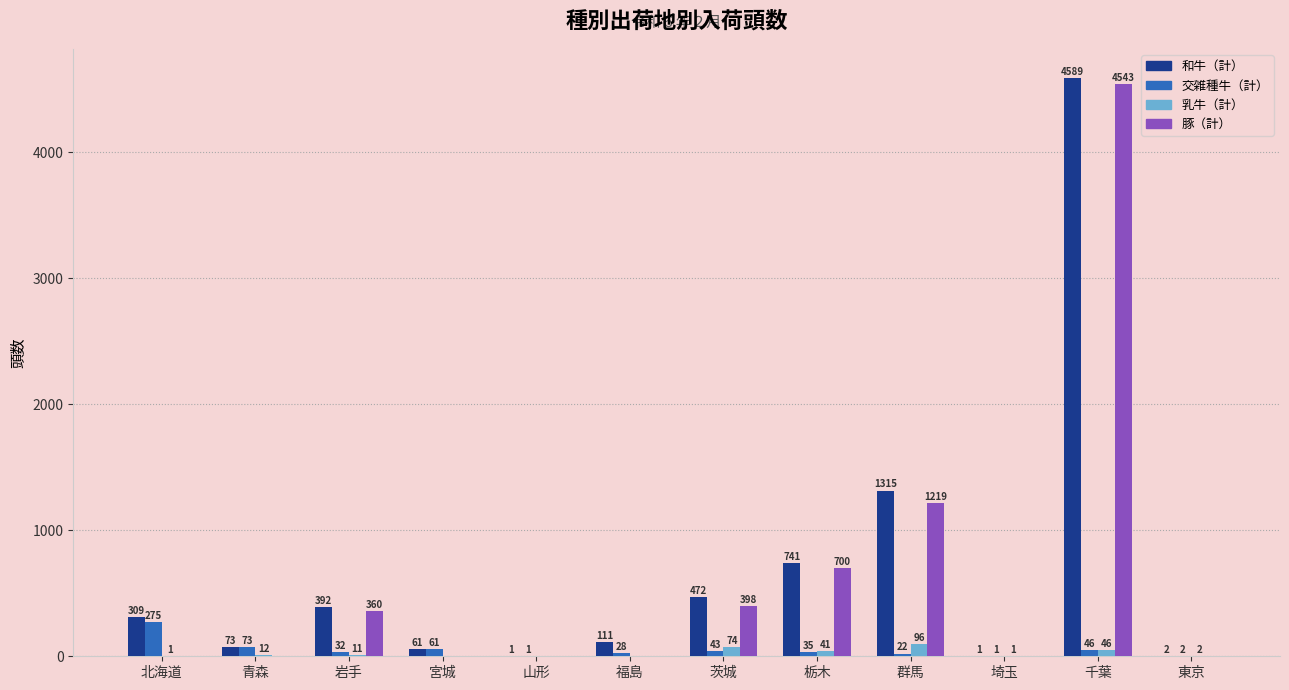

What is the sum of the 交雑種牛（計） values at 群馬 and 茨城?

65